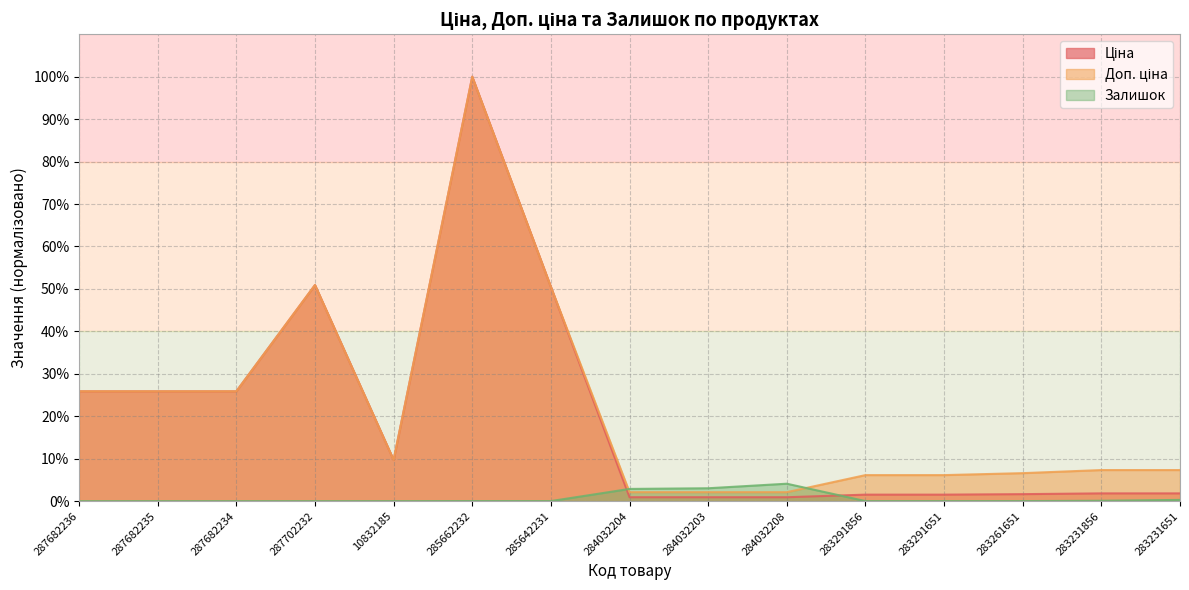

Does the chart have visible grid lines?

Yes